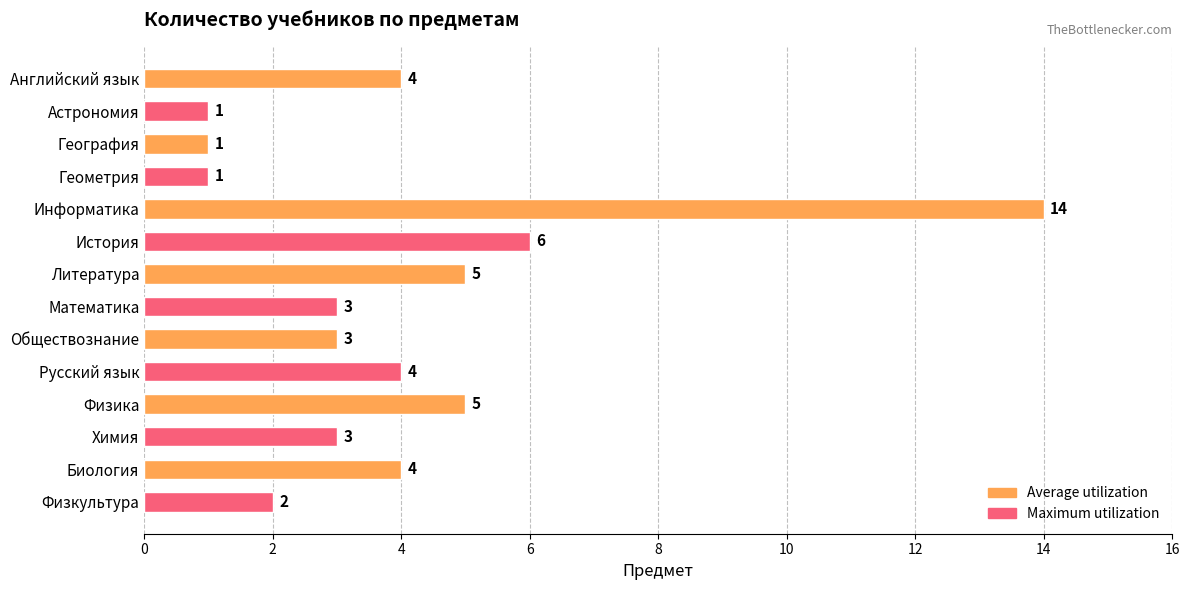

Reading bottom to top, what are all the values shown in this chart?

Физкультура=2	Биология=4	Химия=3	Физика=5	Русский язык=4	Обществознание=3	Математика=3	Литература=5	История=6	Информатика=14	Геометрия=1	География=1	Астрономия=1	Английский язык=4